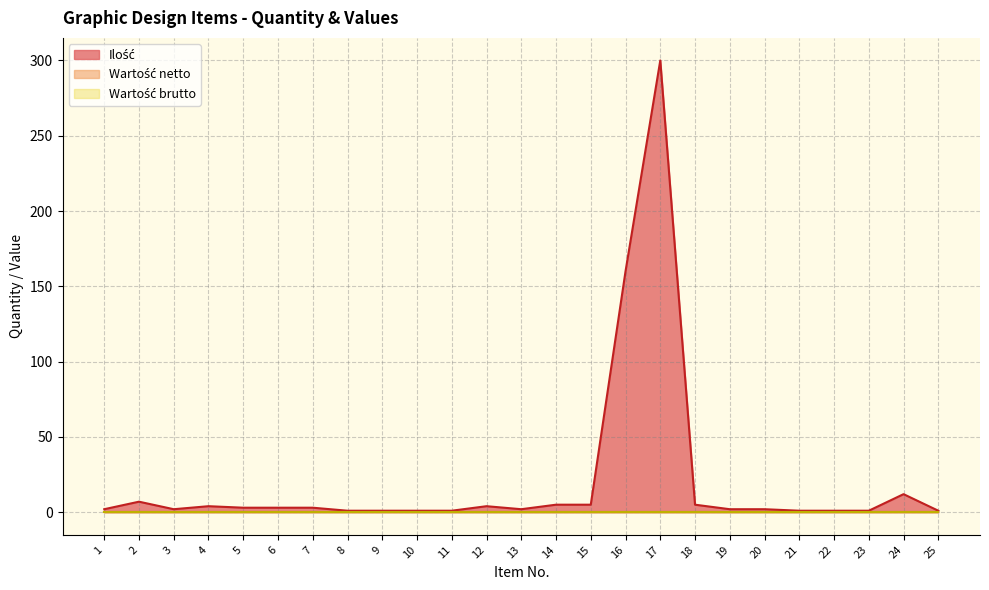

Between 21 and 23, which series saw the biggest shift?

Ilość